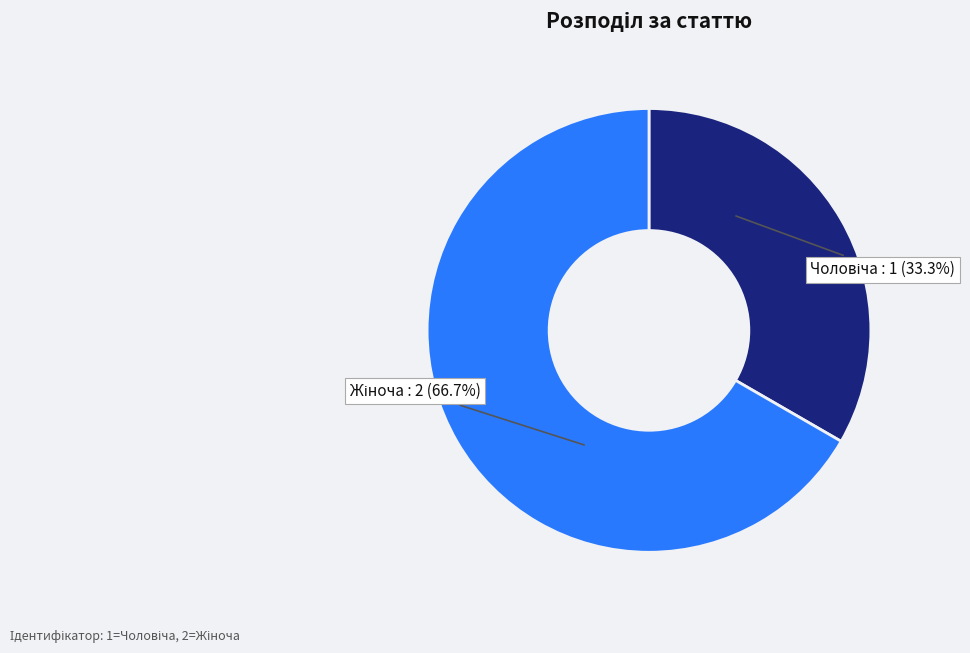

Is there a majority slice in this chart?

Yes